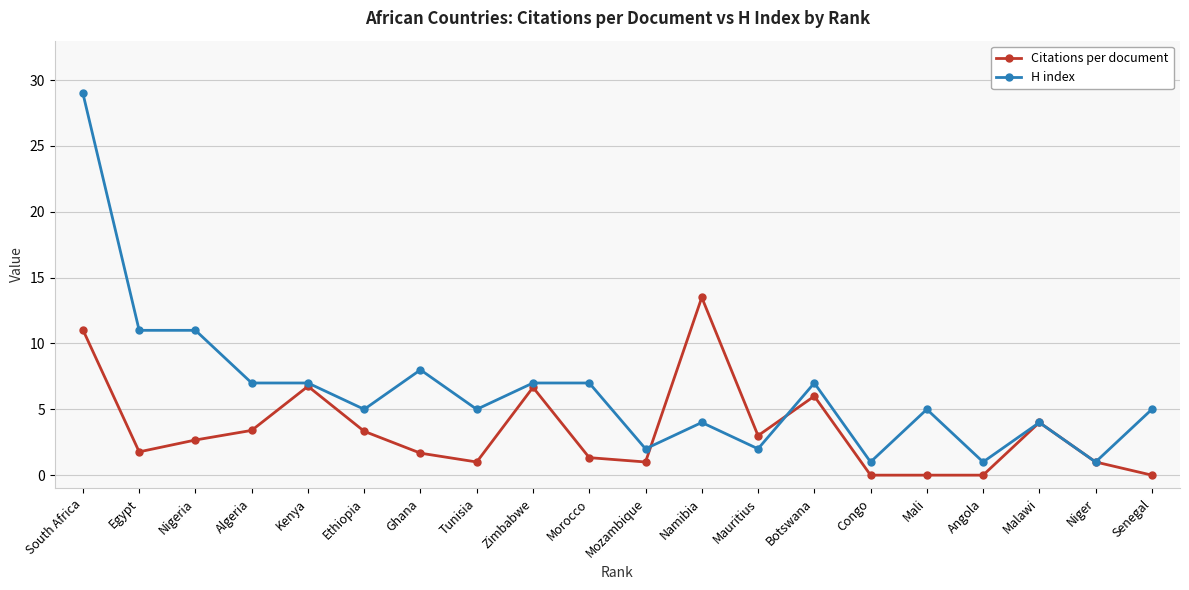

The H index series shows 2.6 at Tunisia. True or false?

False